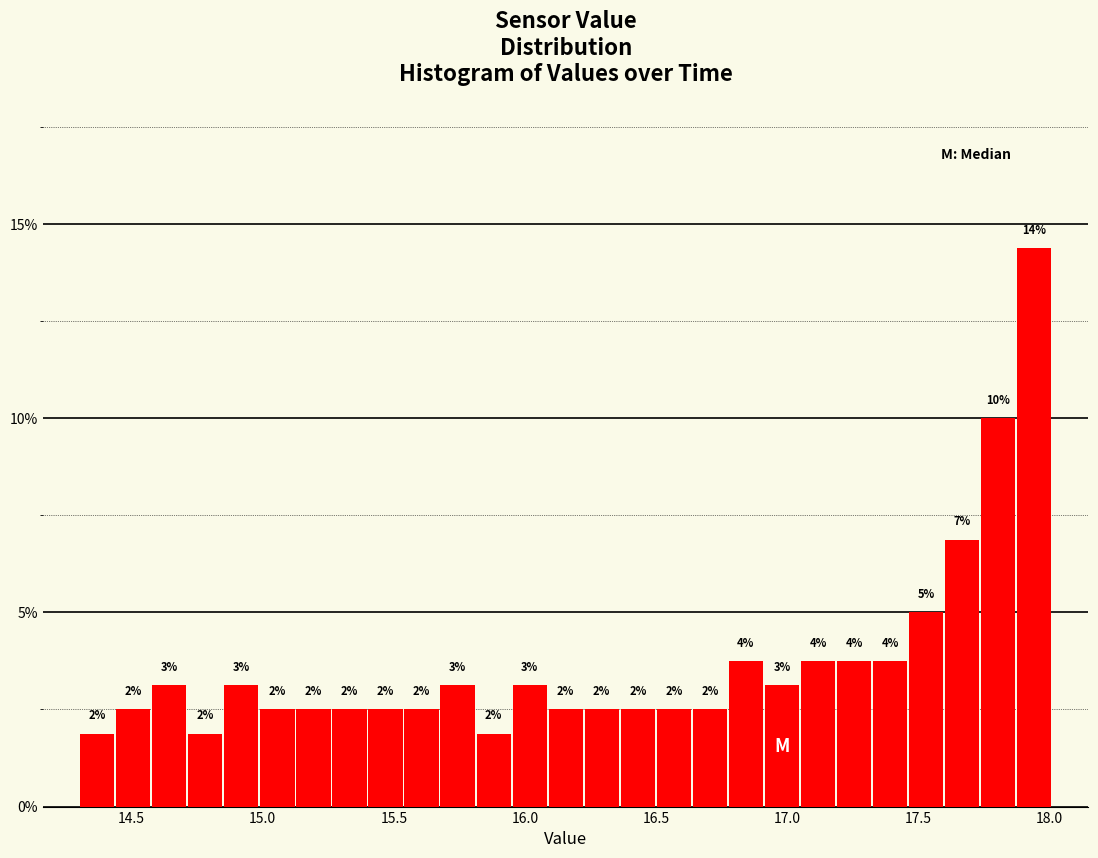

Around what value on the x-axis is the tallest bar? Give the approximate position of its centre, as read against the axis.

17.95